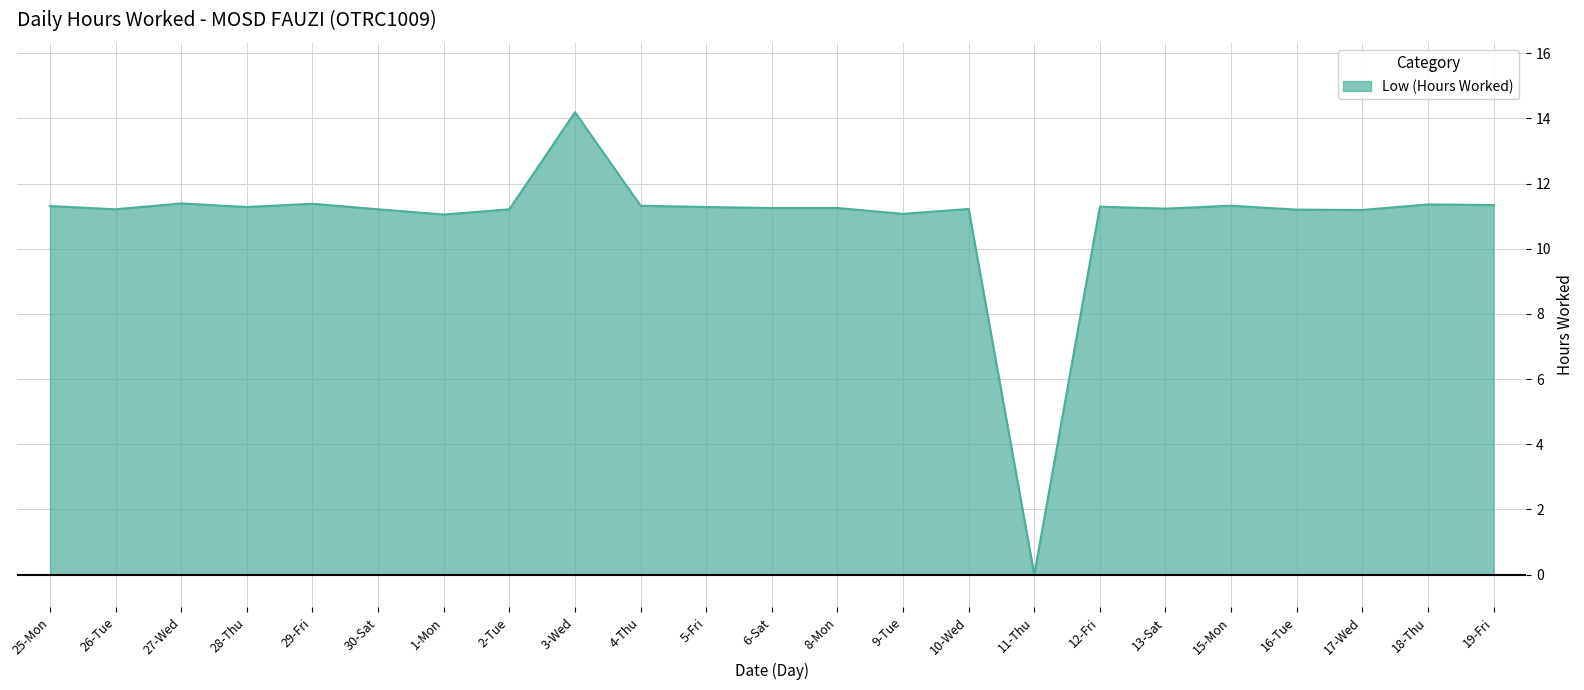

What is the difference between the maximum and minimum values?

14.2